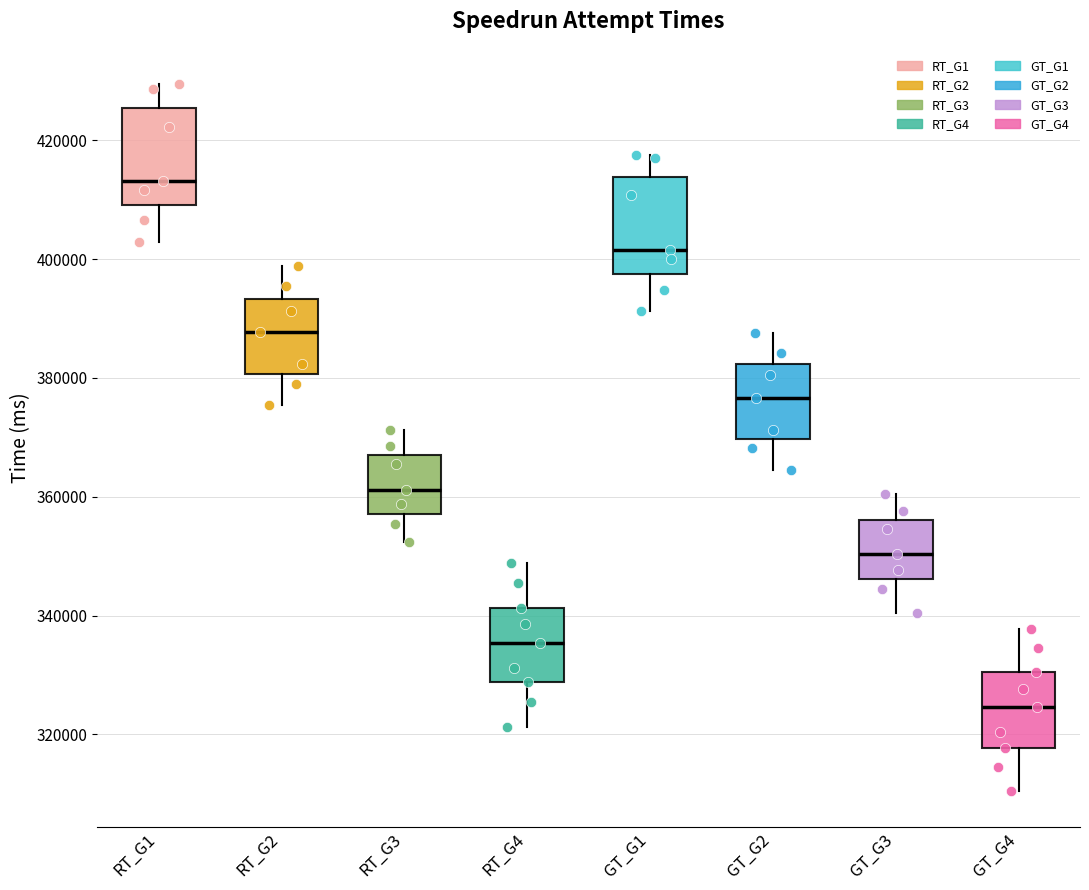

Which box's median line is the highest?

RT_G1